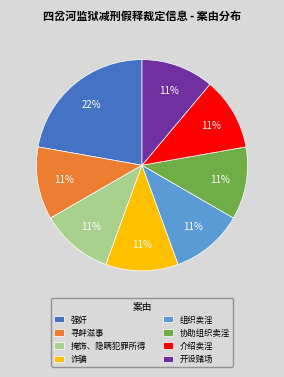

Which slice is the largest?

强奸